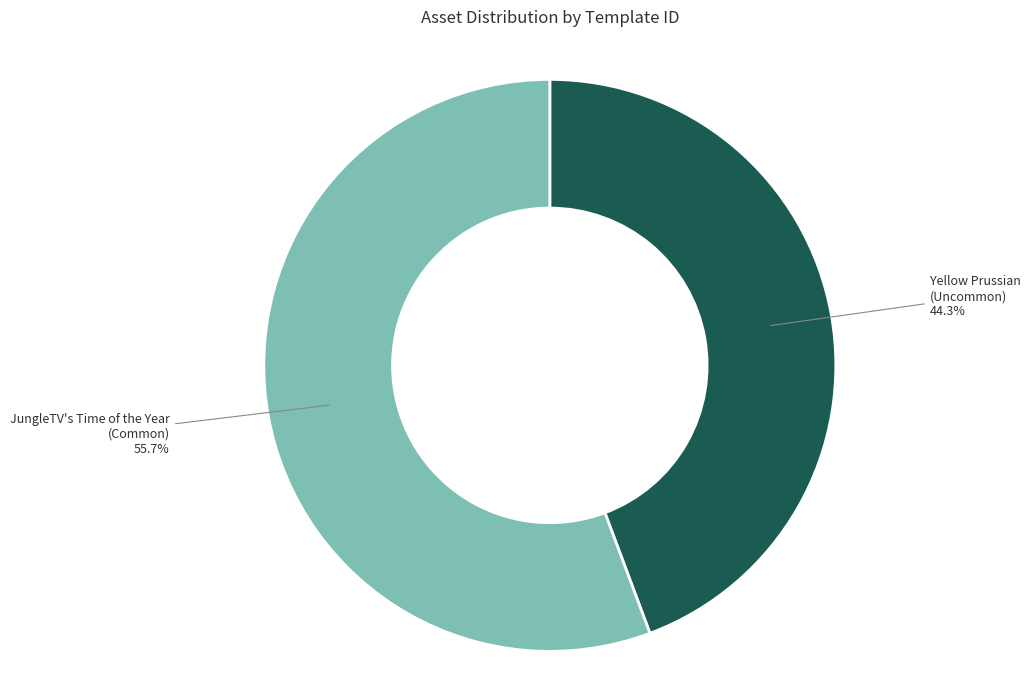

Between Yellow Prussian (Uncommon) and JungleTV's Time of the Year (Common), which is larger?

JungleTV's Time of the Year (Common)